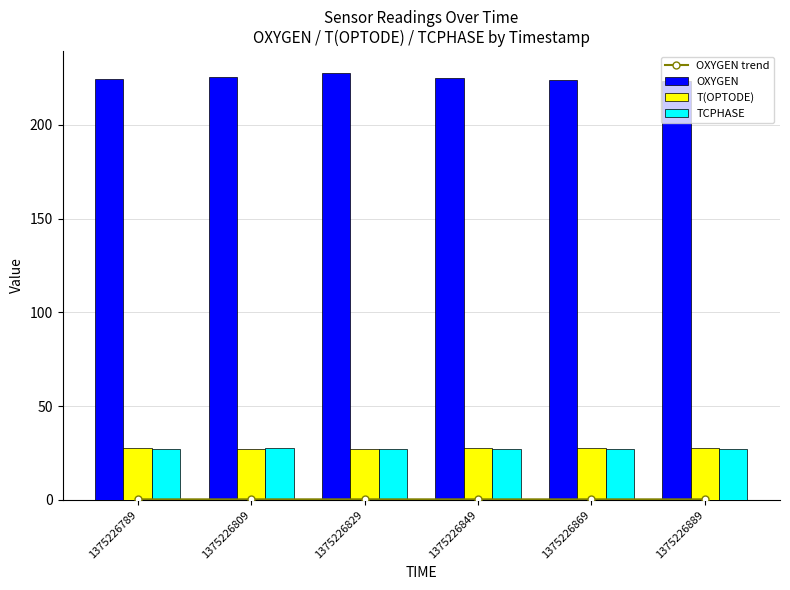

Does the chart contain stacked bars?

No